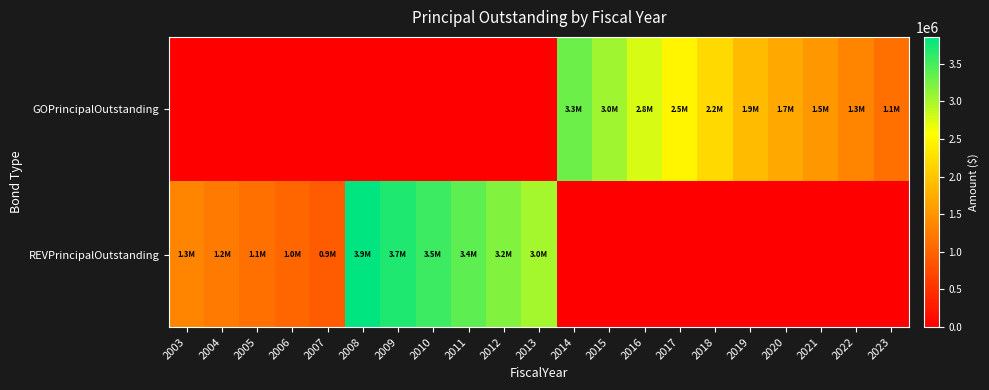

Rank the series at 2007 from lowest to highest value.

GOPrincipalOutstanding, REVPrincipalOutstanding